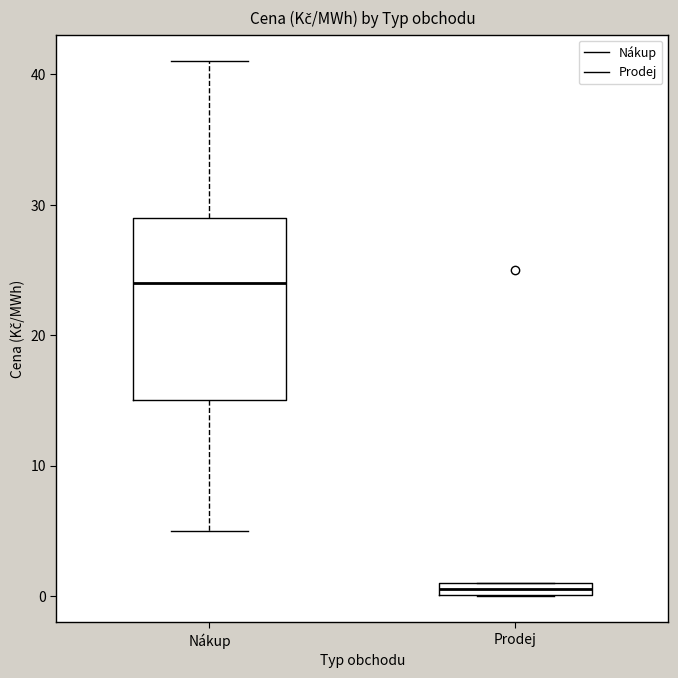

Which box has the lowest median line?

Prodej